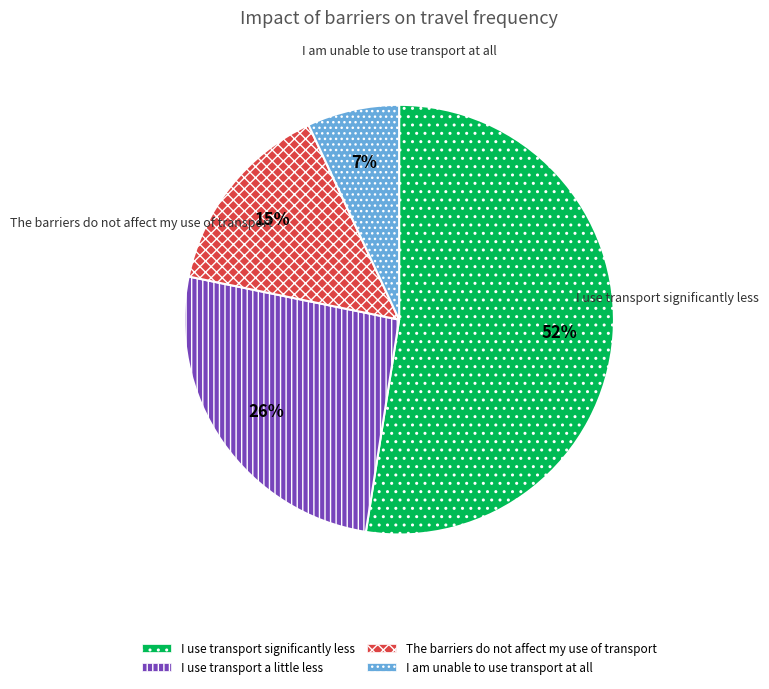

Between The barriers do not affect my use of transport and I use transport a little less, which is larger?

I use transport a little less